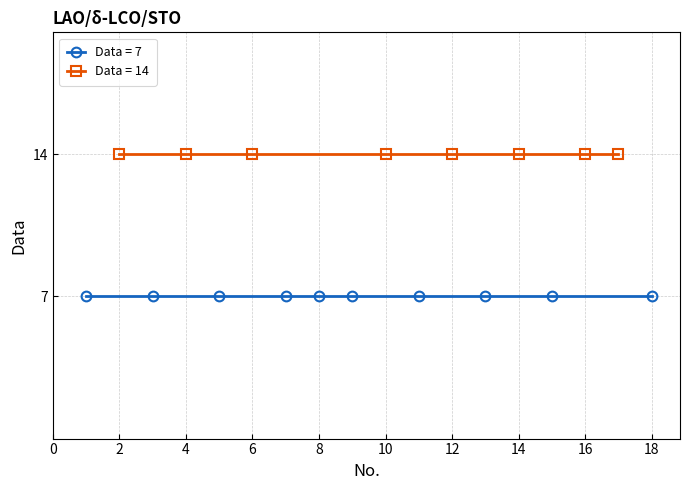

What value does the data have at 14?

14